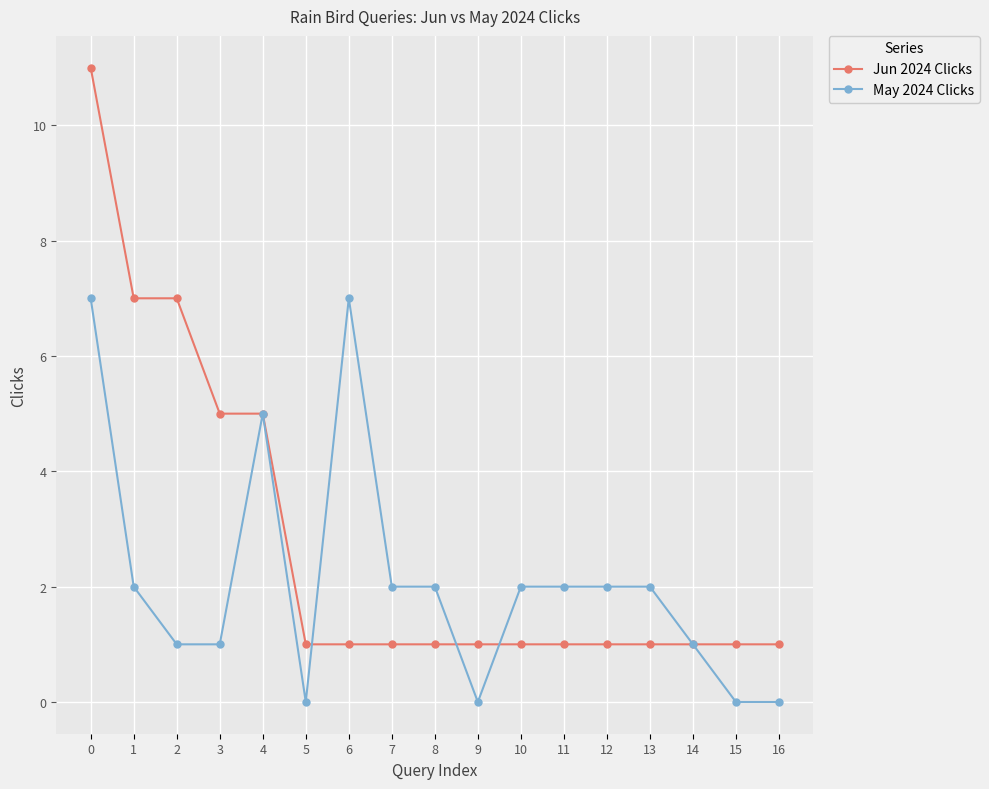

Reading left to right, what are all the values shown in this chart?

Jun 2024 Clicks: 11	7	7	5	5	1	1	1	1	1	1	1	1	1	1	1	1
May 2024 Clicks: 7	2	1	1	5	0	7	2	2	0	2	2	2	2	1	0	0